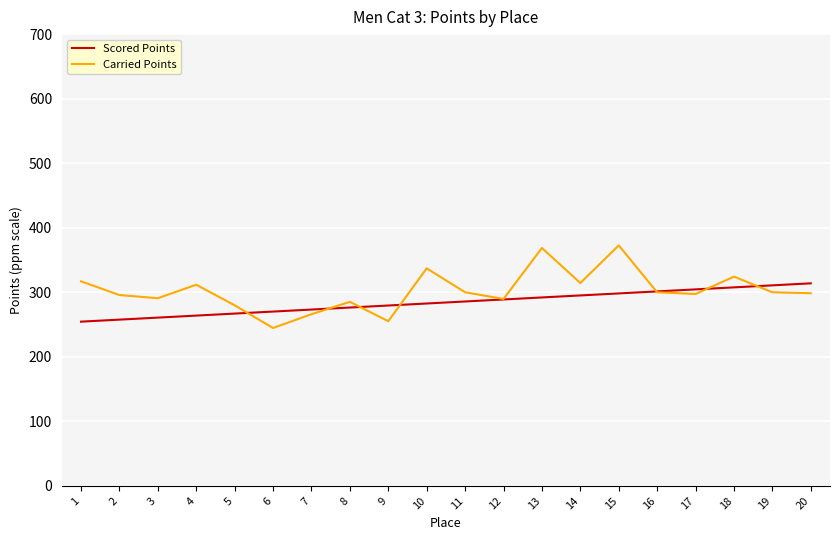

True or false: Scored Points has a value of 282.6 at 10.

True